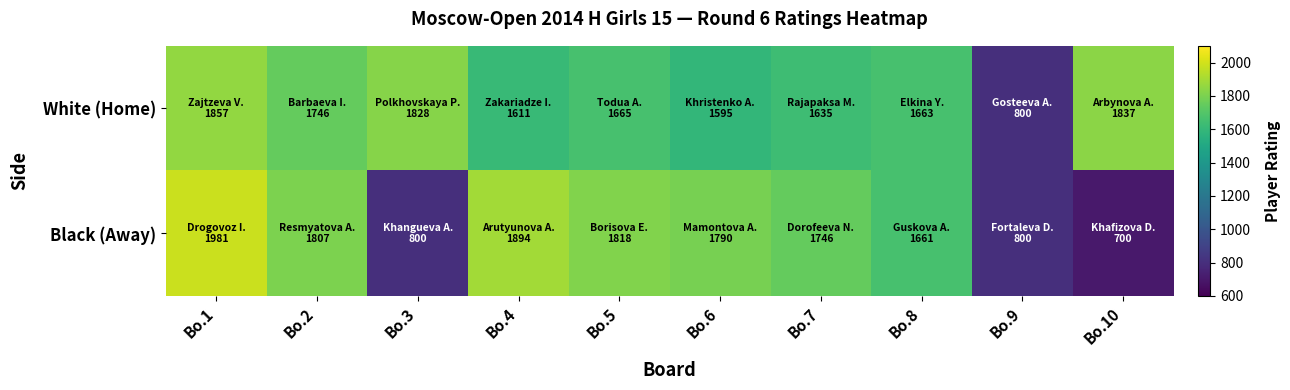

Reading left to right, list all the values displayed in this chart.

White (Home): Bo.1=1857	Bo.2=1746	Bo.3=1828	Bo.4=1611	Bo.5=1665	Bo.6=1595	Bo.7=1635	Bo.8=1663	Bo.9=800	Bo.10=1837
Black (Away): Bo.1=1981	Bo.2=1807	Bo.3=800	Bo.4=1894	Bo.5=1818	Bo.6=1790	Bo.7=1746	Bo.8=1661	Bo.9=800	Bo.10=700